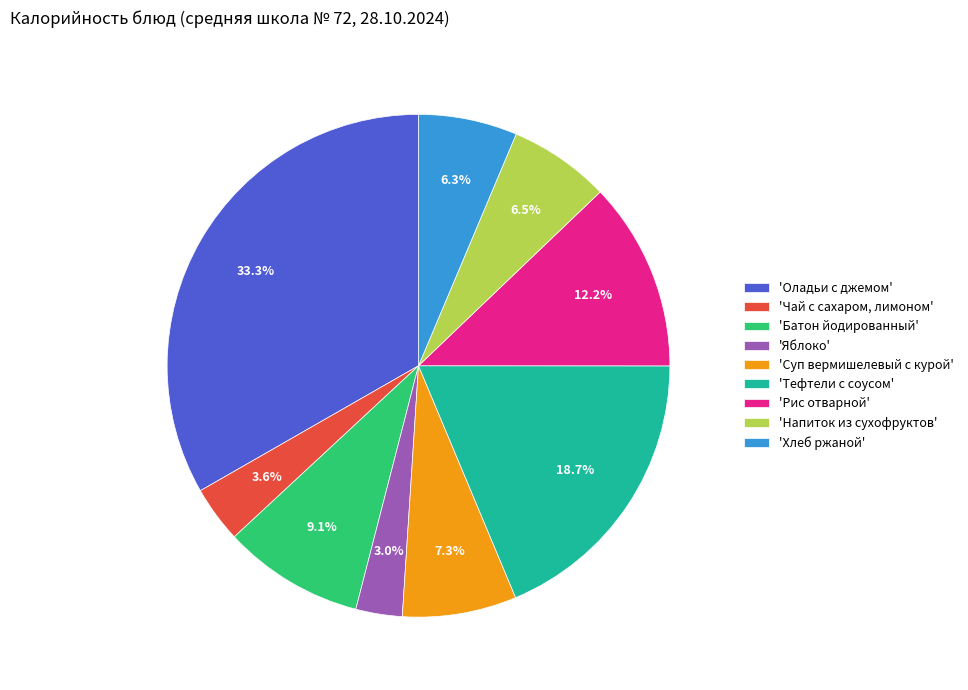

Between 'Суп вермишелевый с курой' and 'Оладьи с джемом', which is larger?

'Оладьи с джемом'